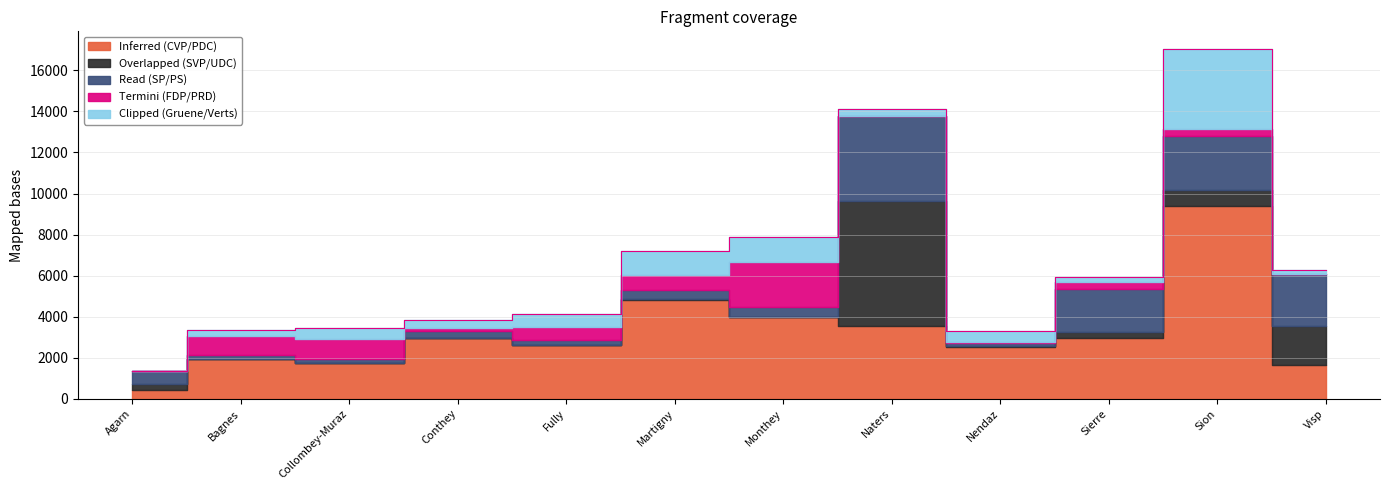

True or false: Read (SP/PS) has more than 0 points higher than both neighbors.

True